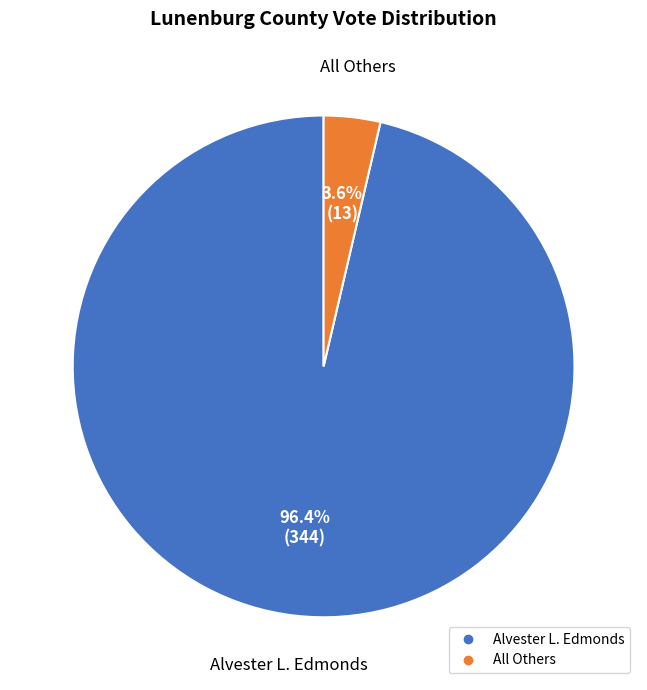

What is the smallest slice in the pie chart?

All Others